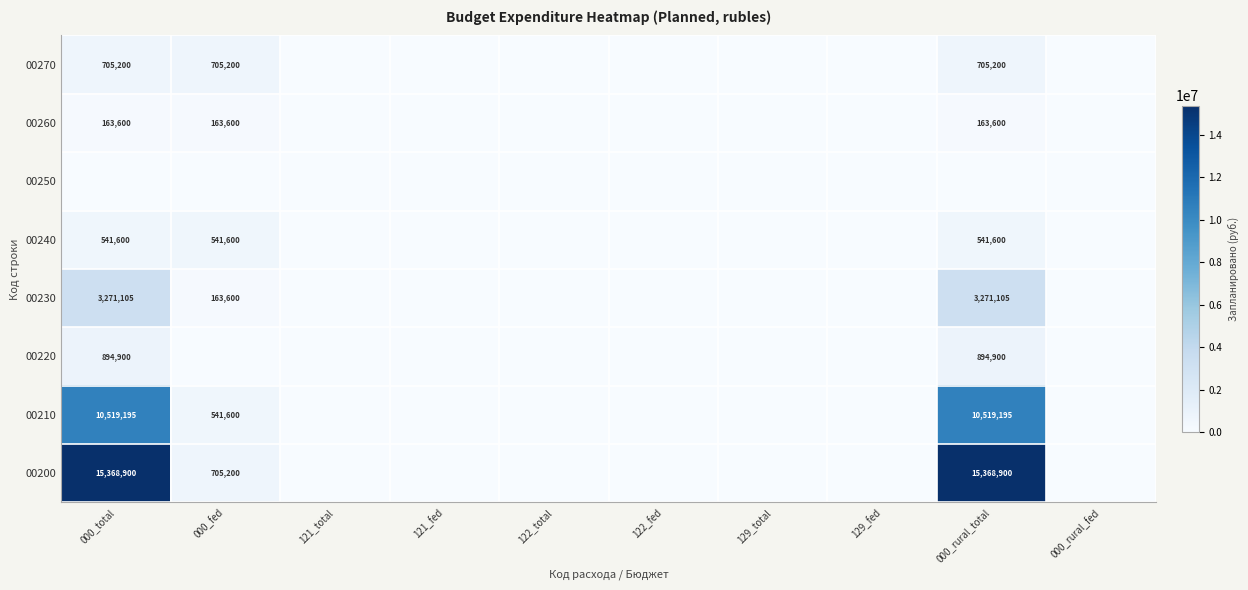

The value of 00260 at 000_total is 163600. True or false?

True